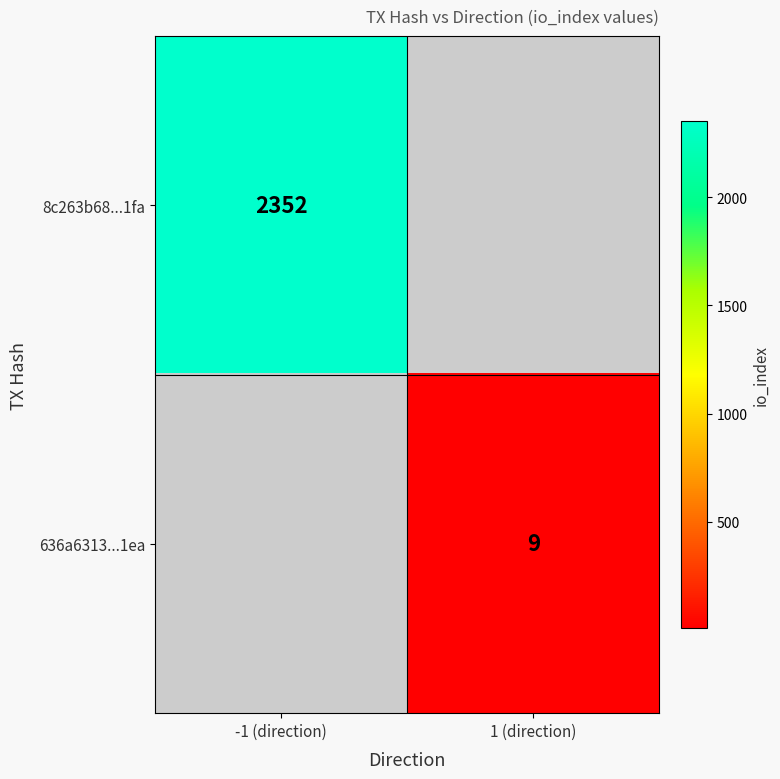

True or false: 636a6313...1ea has a value of 13 at 1 (direction).

False